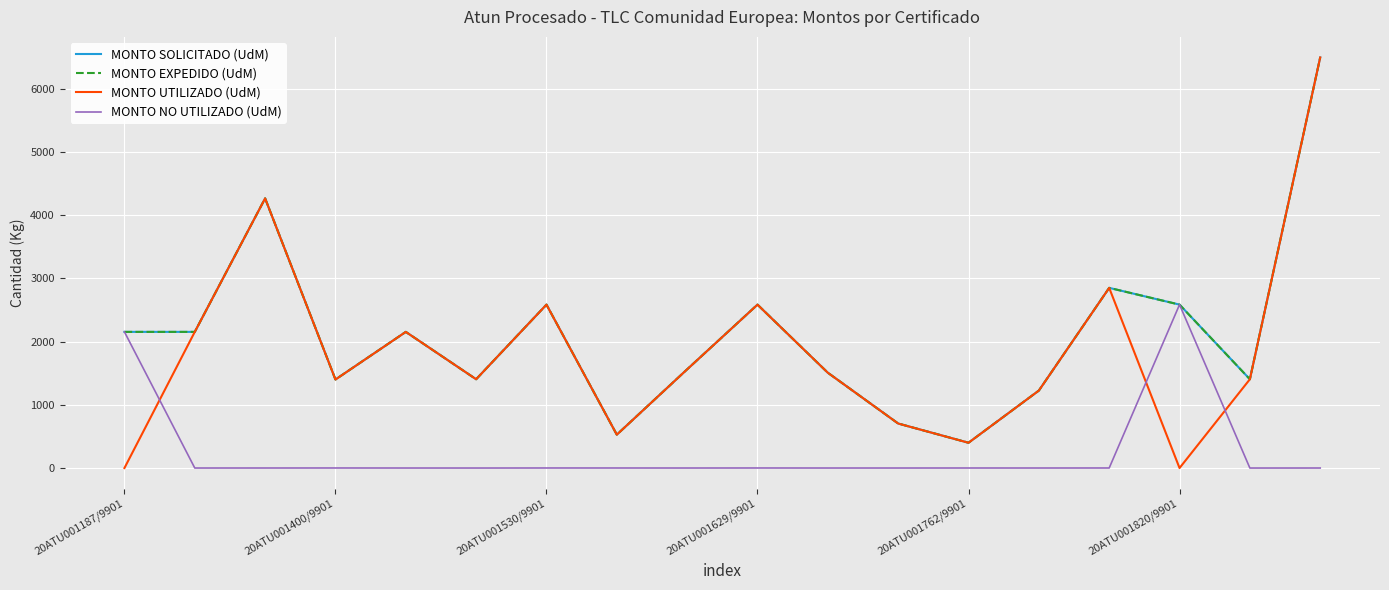

Does the chart have visible grid lines?

Yes